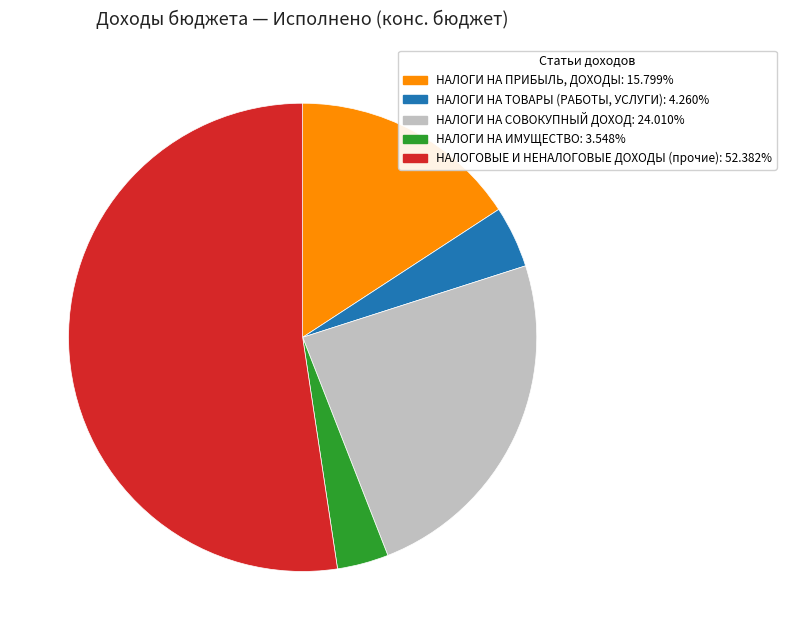

Which category accounts for the majority?

НАЛОГОВЫЕ И НЕНАЛОГОВЫЕ ДОХОДЫ (прочие)